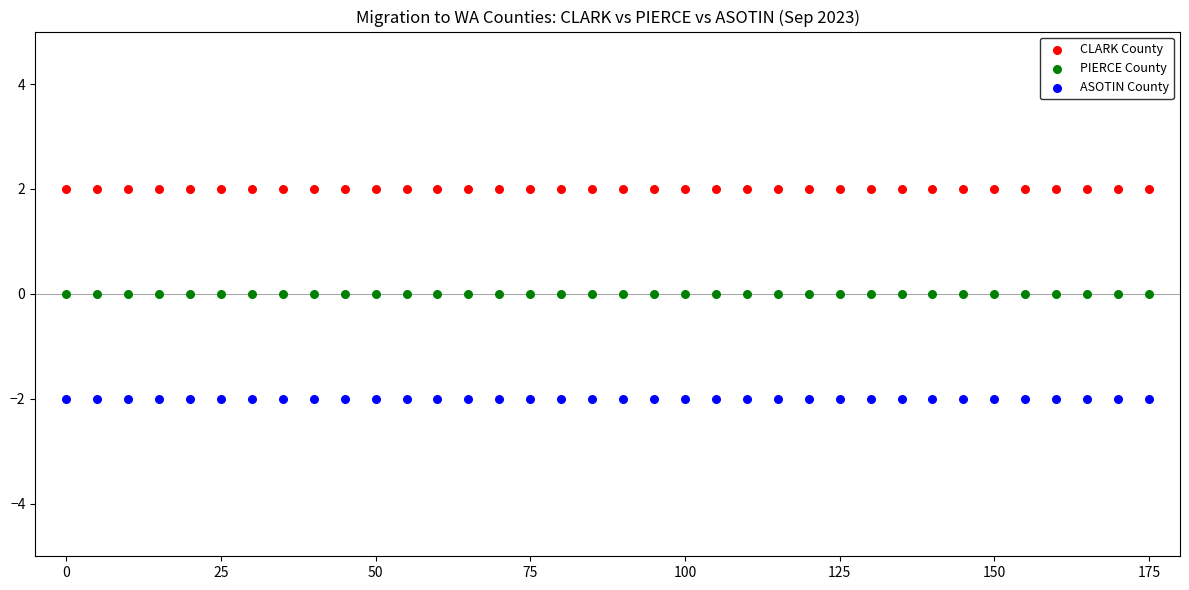

Which series reaches the maximum Y coordinate?

CLARK County